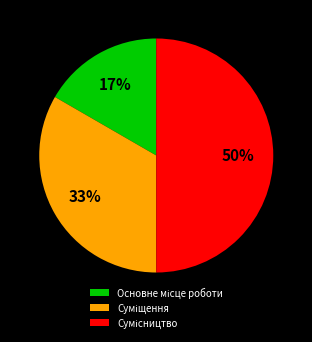

To the nearest percent, what is the average slice percentage?

33%